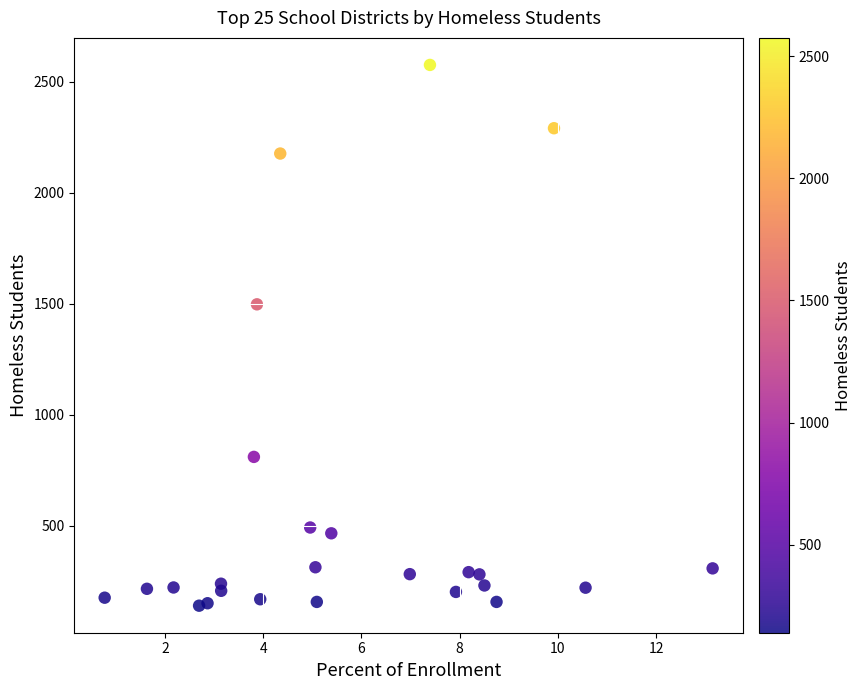

What Y value in the scatter plot is closest to 1357?

1497